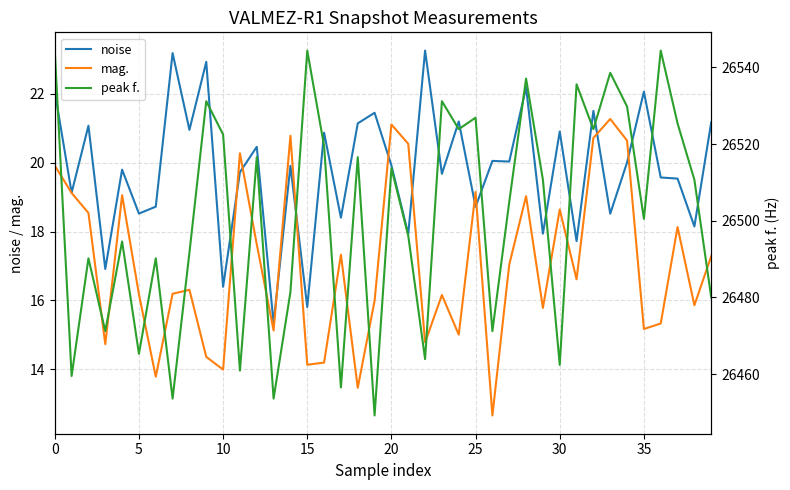

How many distinct data groups are displayed?

3